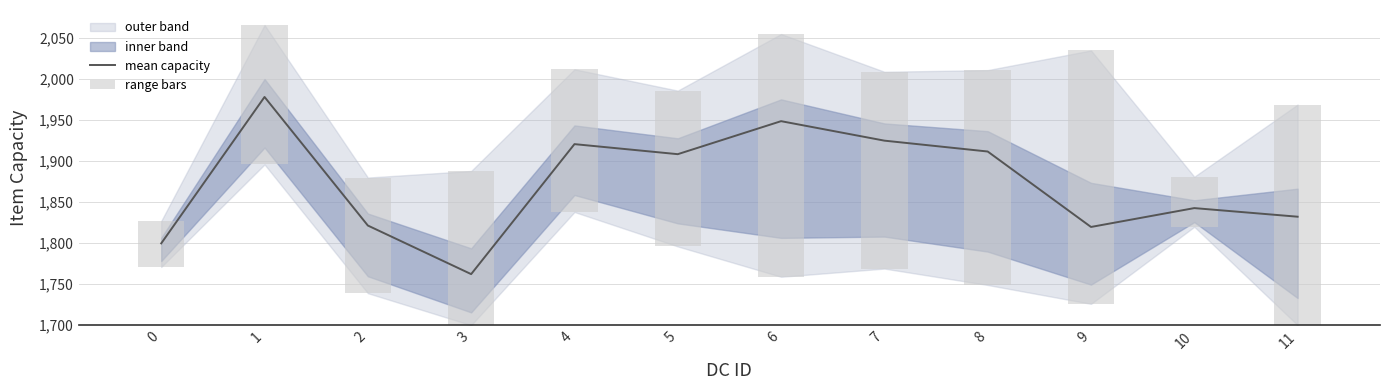

What is the sum of the mean capacity values at 9 and 5?

3728.2